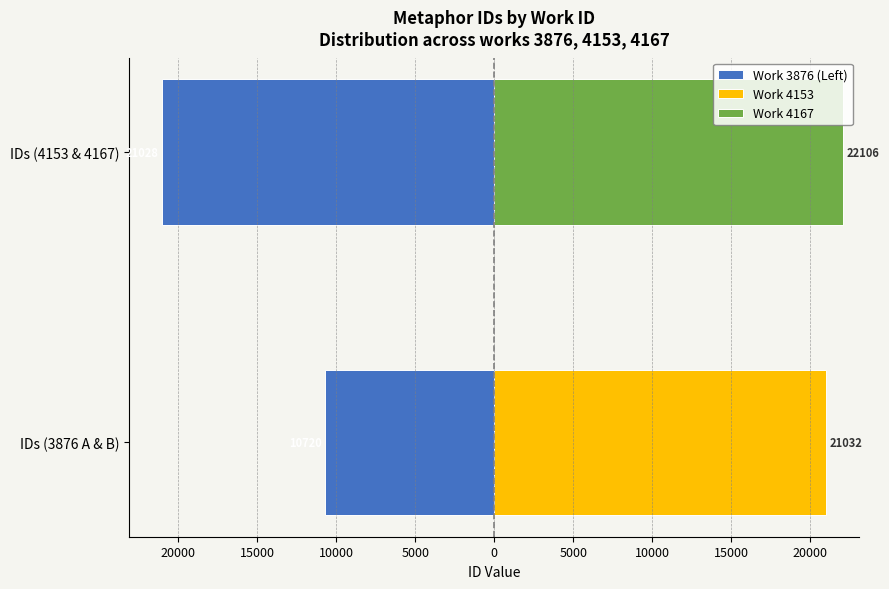

Count the values in the range -21028 to -10720.

2